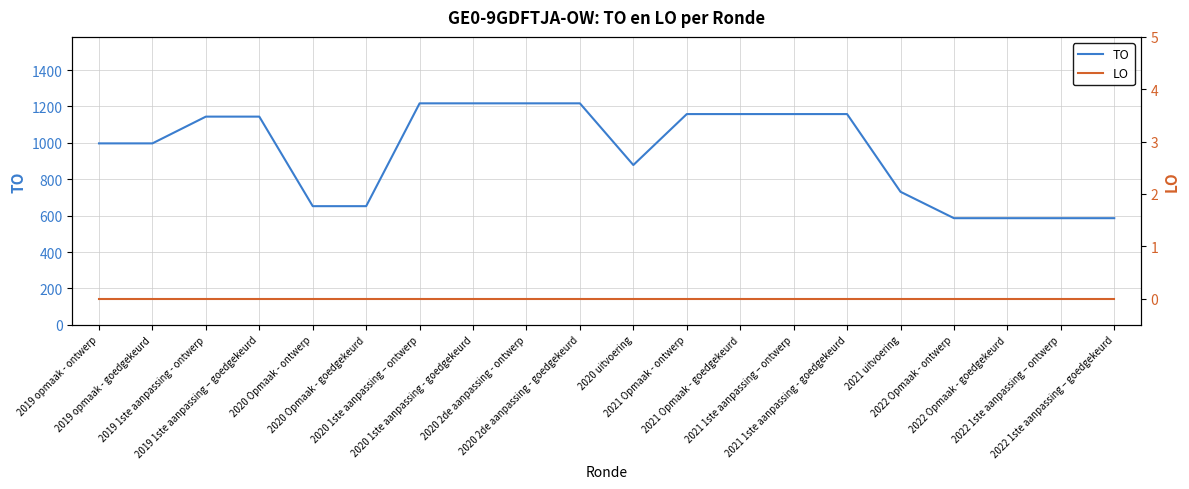

Does the chart display data point markers on the line(s)?

No